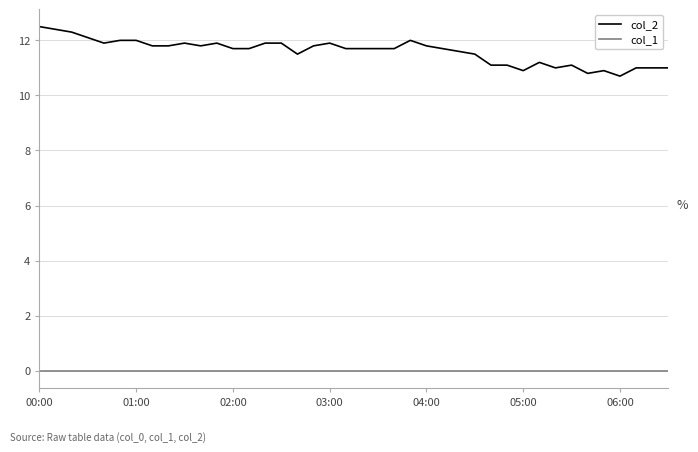

True or false: col_2 and col_1 cross at least once.

False